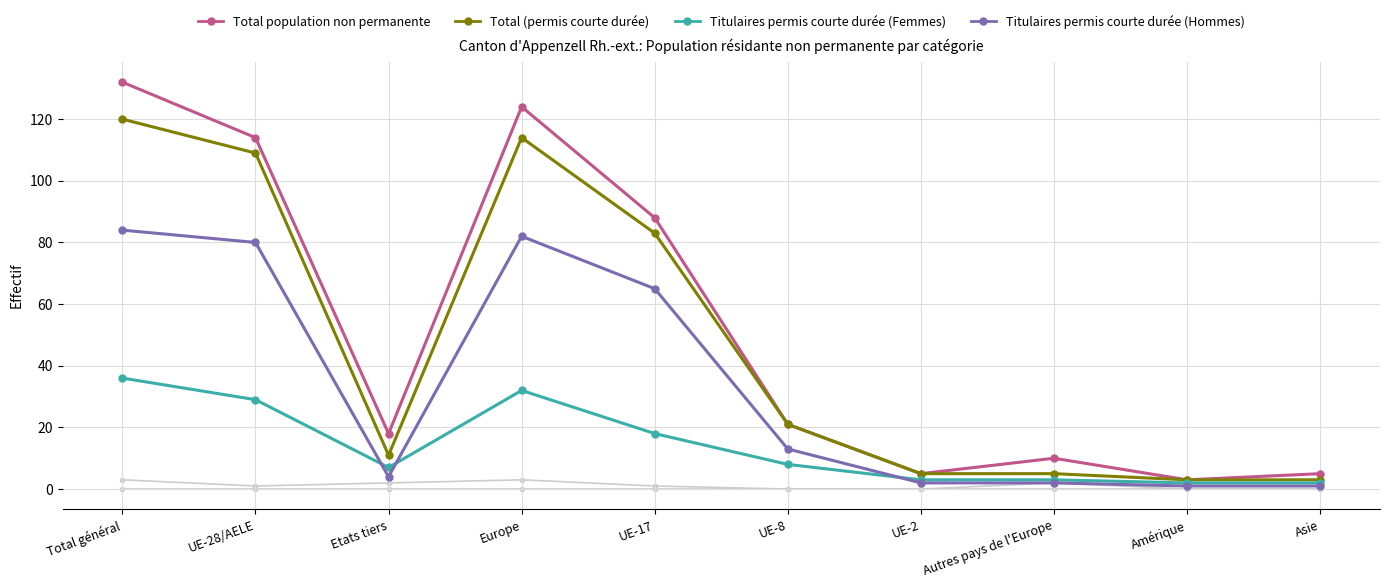

Does the chart have visible grid lines?

Yes